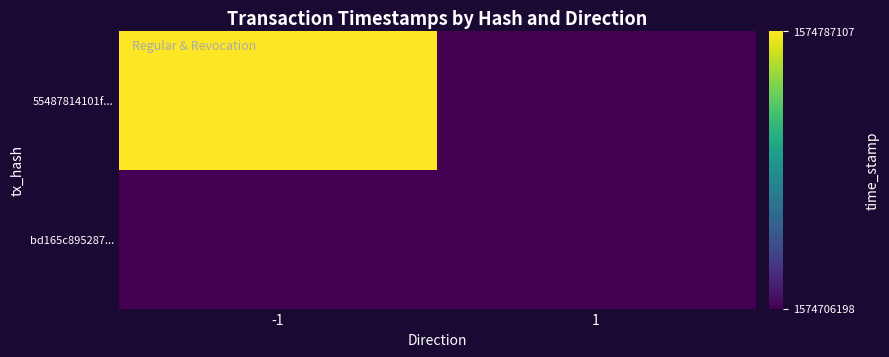

Between -1 and 1, which is larger?

-1